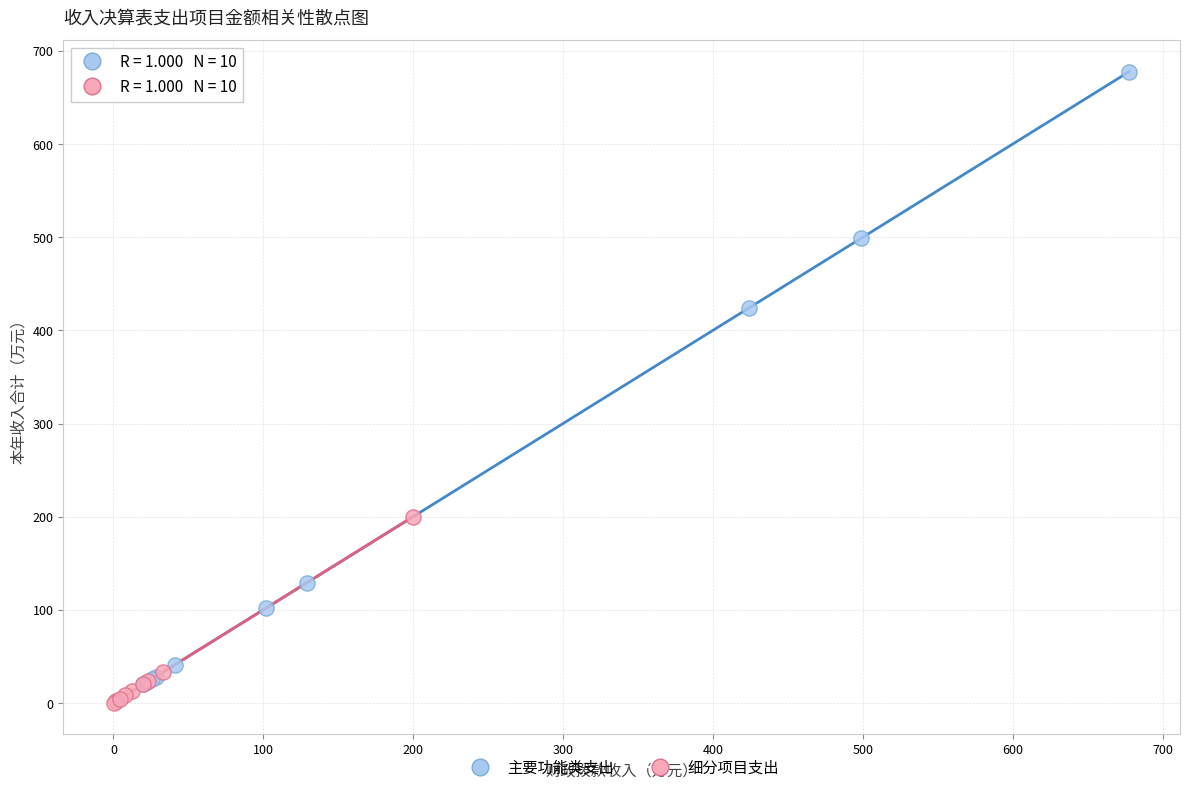

Which series has the widest spread of Y values?

主要功能类支出